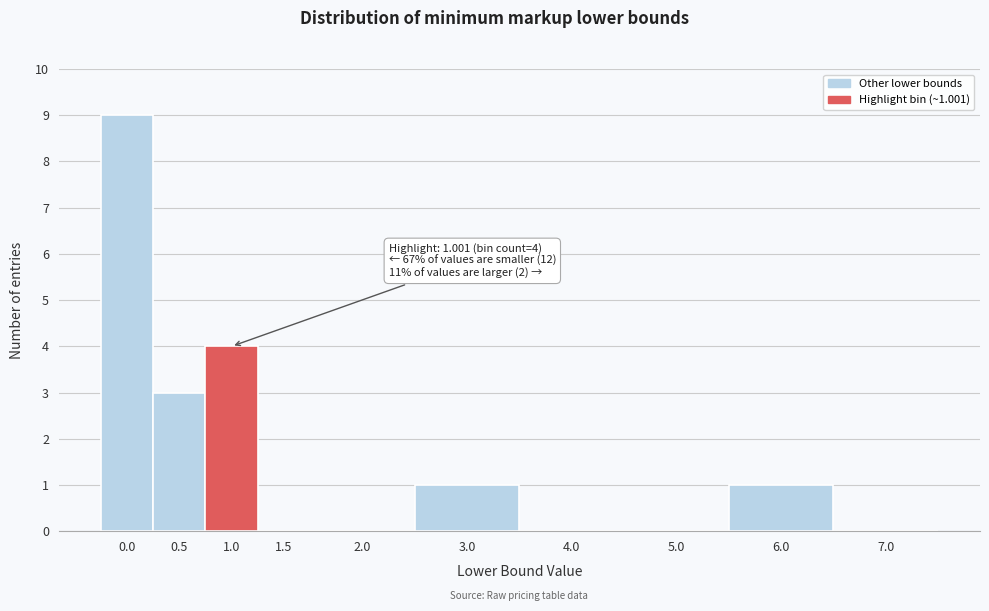

Reading left to right, extract all data points from this chart.

0.0=9	0.5=3	1.0=4	1.5=0	2.0=0	3.0=1	4.0=0	5.0=0	6.0=1	7.0=0